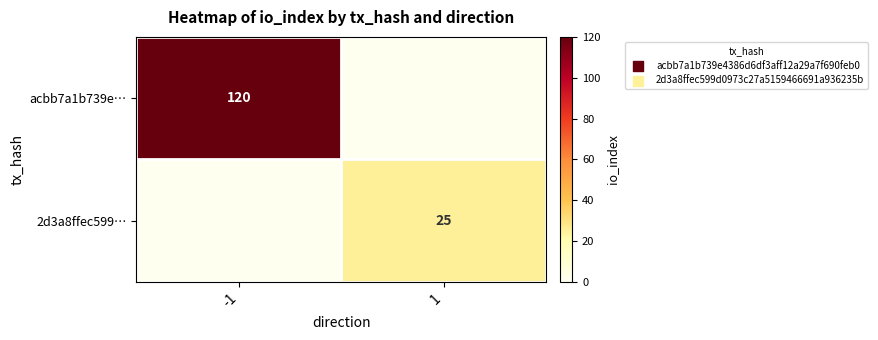

The value of acbb7a1b739e… at -1 is 120. True or false?

True